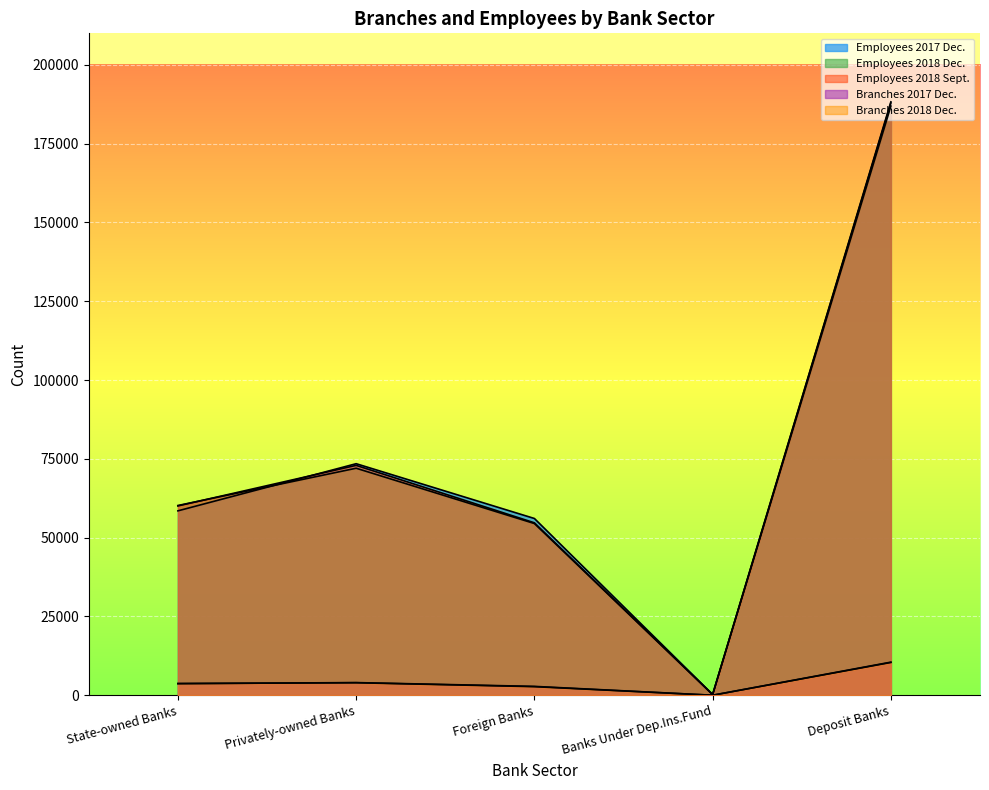

What is the difference between the highest and lowest values at Deposit Banks?

177866